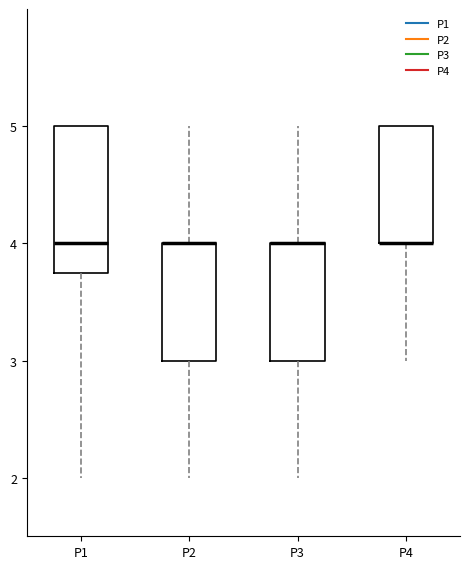

Reading left to right, transcribe this box plot: for each box, give where its median line is, the range the box spans, and where its two whiskers end, as read against the y-axis. The values are not printed on the chart, so give them approximately, as read against the axis.

P1: median 4.0, box 3.8 to 5.0, whiskers 2.0 to 5.0
P2: median 4.0 (drawn on the box's upper edge), box 3.0 to 4.0, whiskers 2.0 to 5.0
P3: median 4.0 (drawn on the box's upper edge), box 3.0 to 4.0, whiskers 2.0 to 5.0
P4: median 4.0 (drawn on the box's lower edge), box 4.0 to 5.0, whiskers 3.0 to 5.0